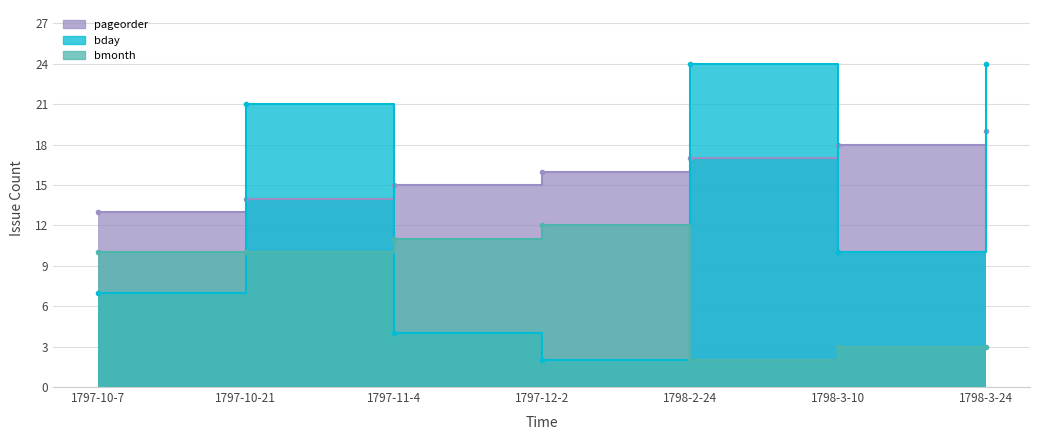

What are all the series names shown in the legend?

pageorder, bday, bmonth